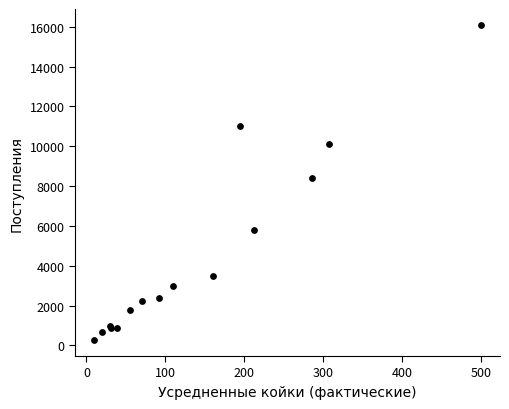

What Y value in the scatter plot is closest to 8179?

8394